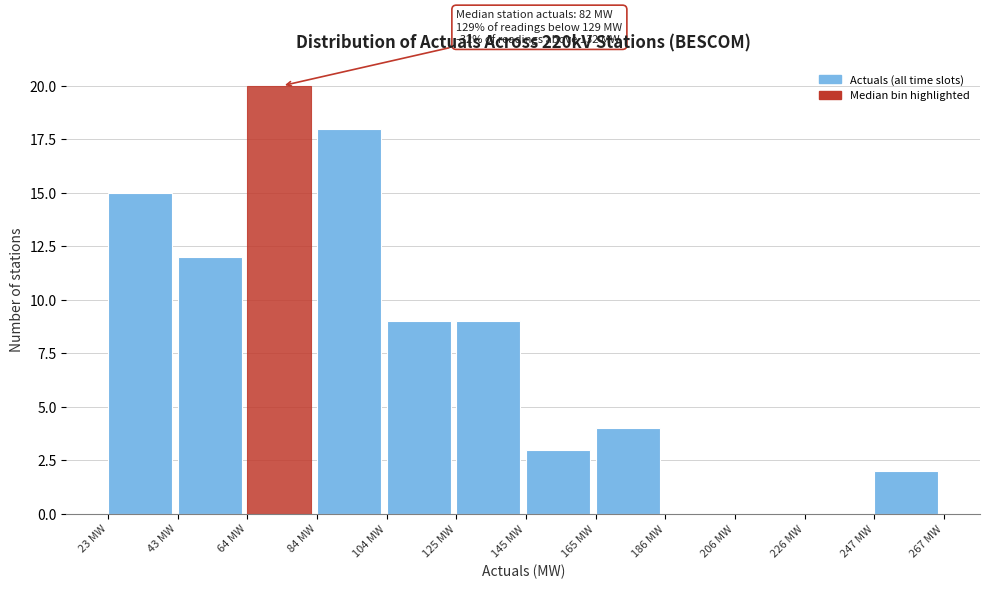

Which range on the x-axis has the tallest bar?

65 to 85